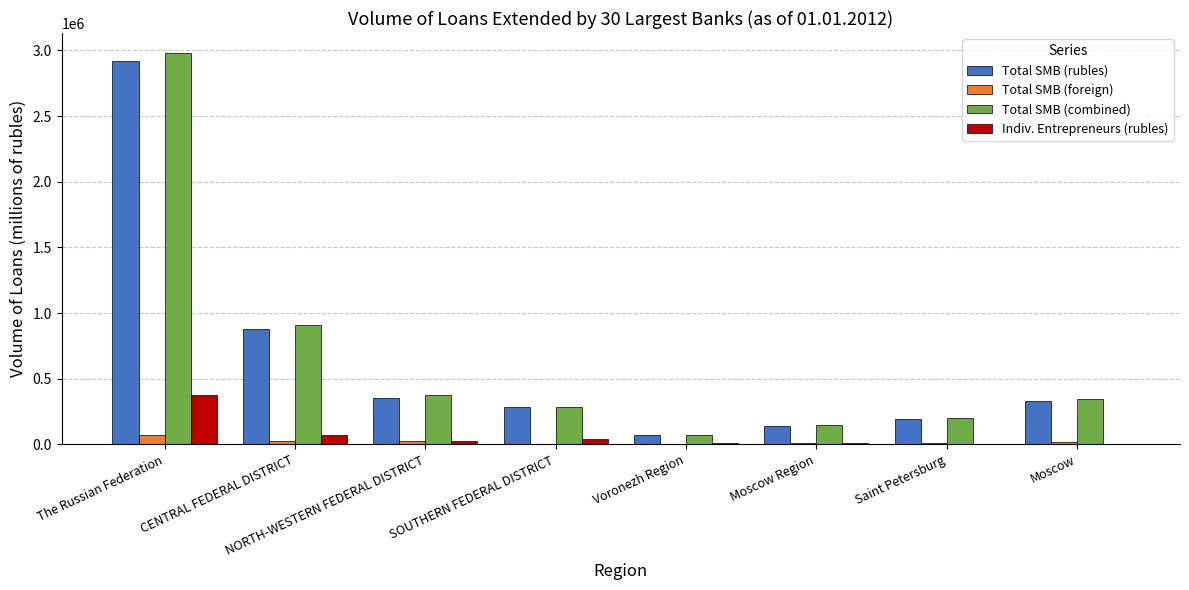

The value of Total SMB (foreign) at The Russian Federation is 67505. True or false?

True